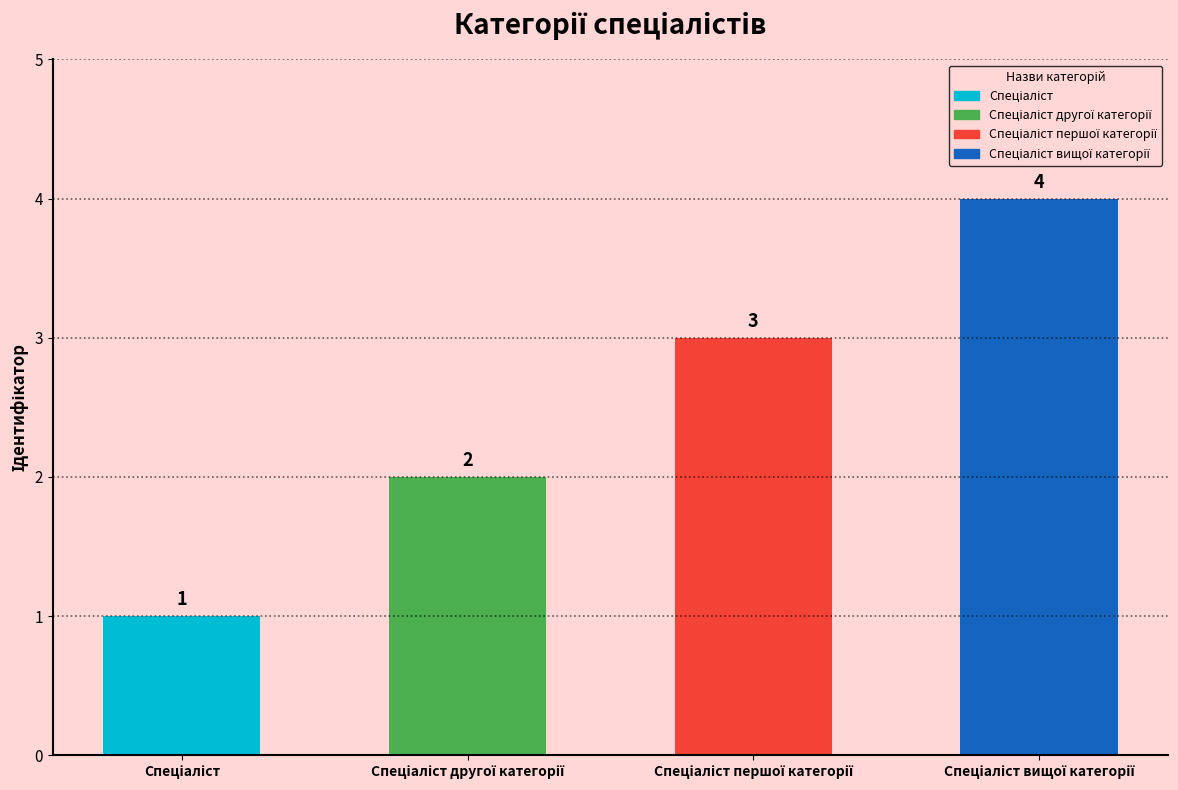

Are the bars horizontal?

No